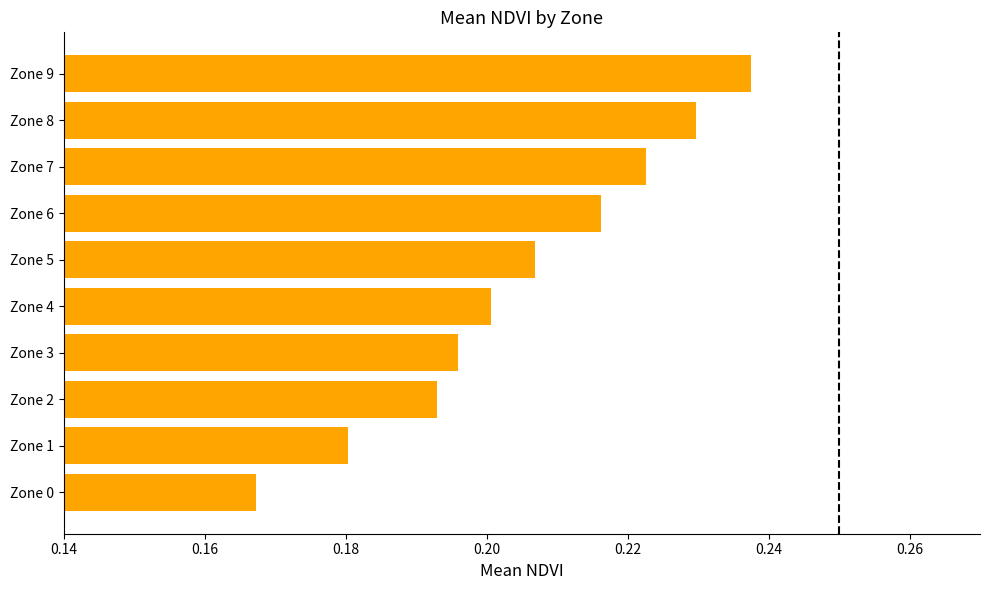

True or false: the data shows 0.2 at Zone 0.

True